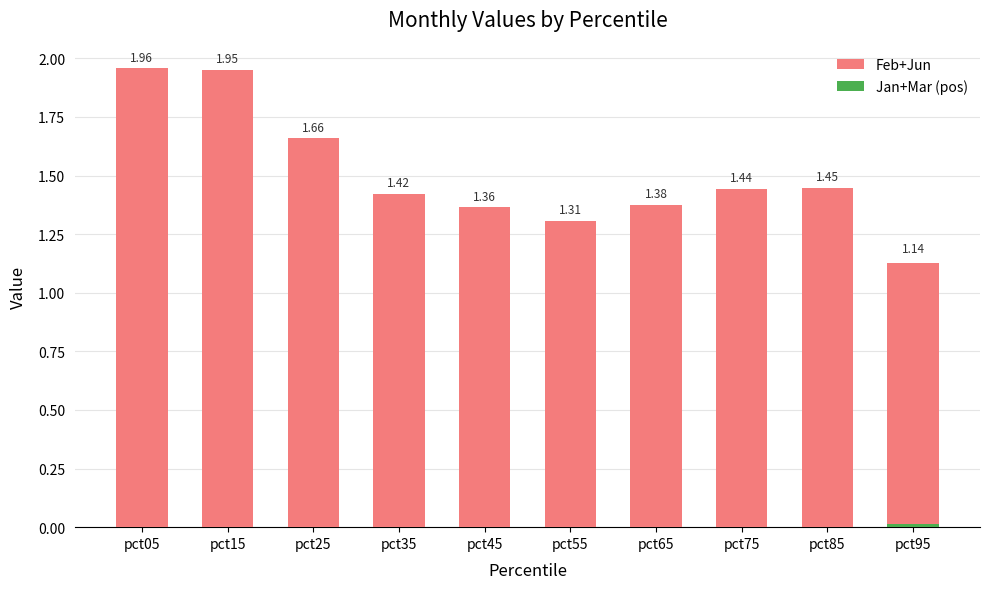

Reading right to left, what are all the values shown in this chart?

Feb+Jun: pct95=1.1	pct85=1.4	pct75=1.4	pct65=1.4	pct55=1.3	pct45=1.4	pct35=1.4	pct25=1.7	pct15=1.9	pct05=2.0
Jan+Mar (pos): pct95=0.0	pct85=0.0	pct75=0.0	pct65=0.0	pct55=0.0	pct45=0.0	pct35=0.0	pct25=0.0	pct15=0.0	pct05=0.0